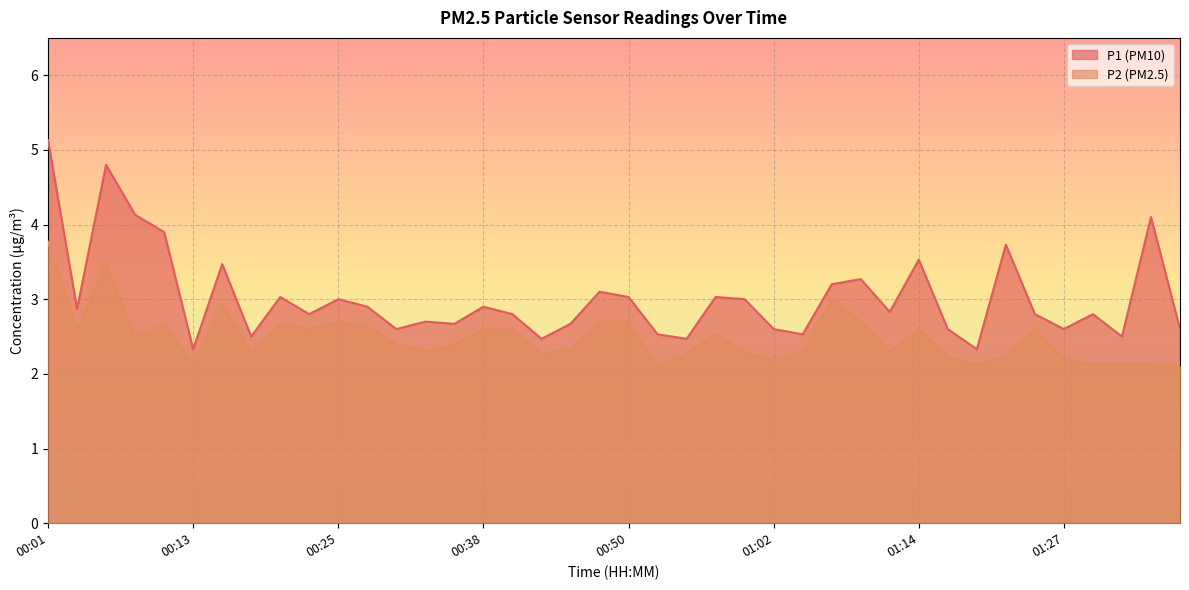

At which category is the sum across all series the highest?

00:01